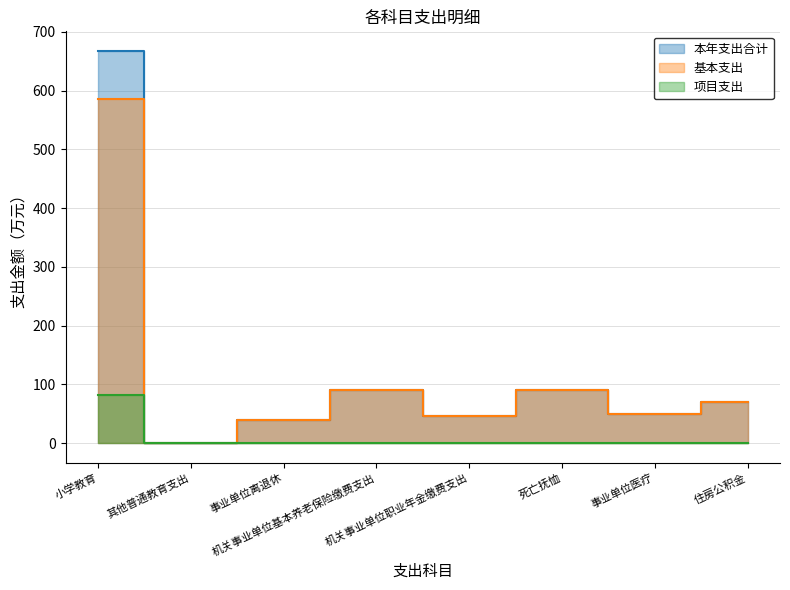

What is the label of the 4th point from the right?

机关事业单位职业年金缴费支出